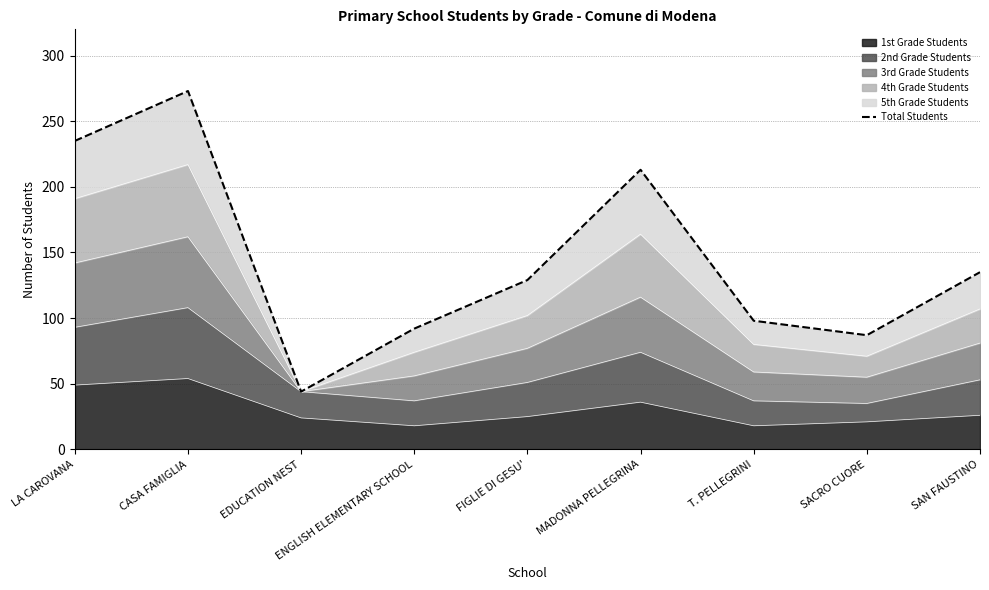

Does the chart display data point markers on the line(s)?

No